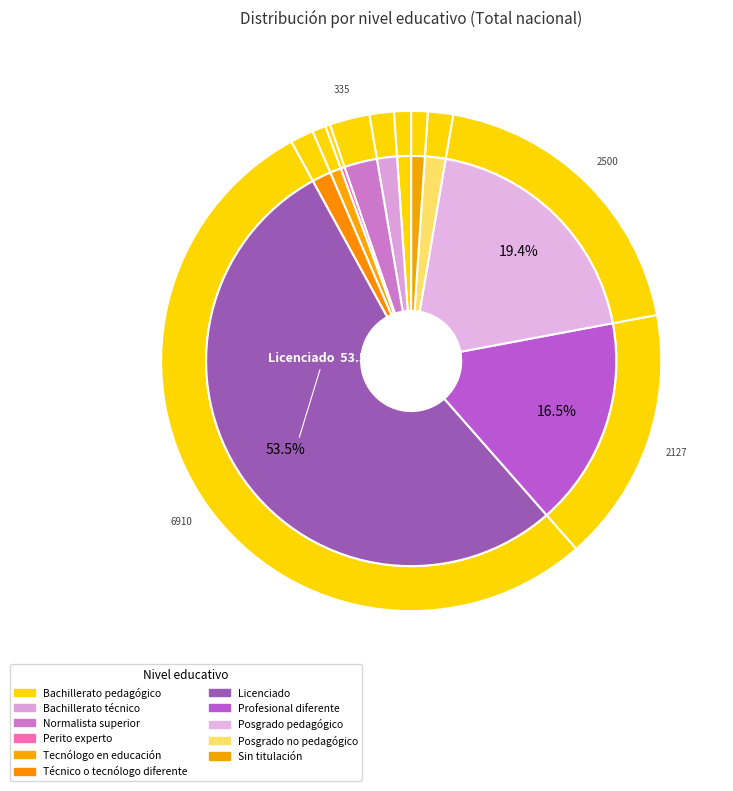

Count the number of slices in the pie.

11